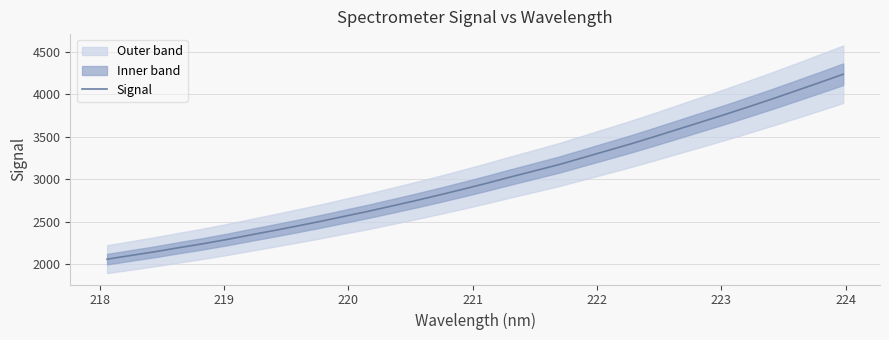

What is the maximum value for Signal?

4238.1